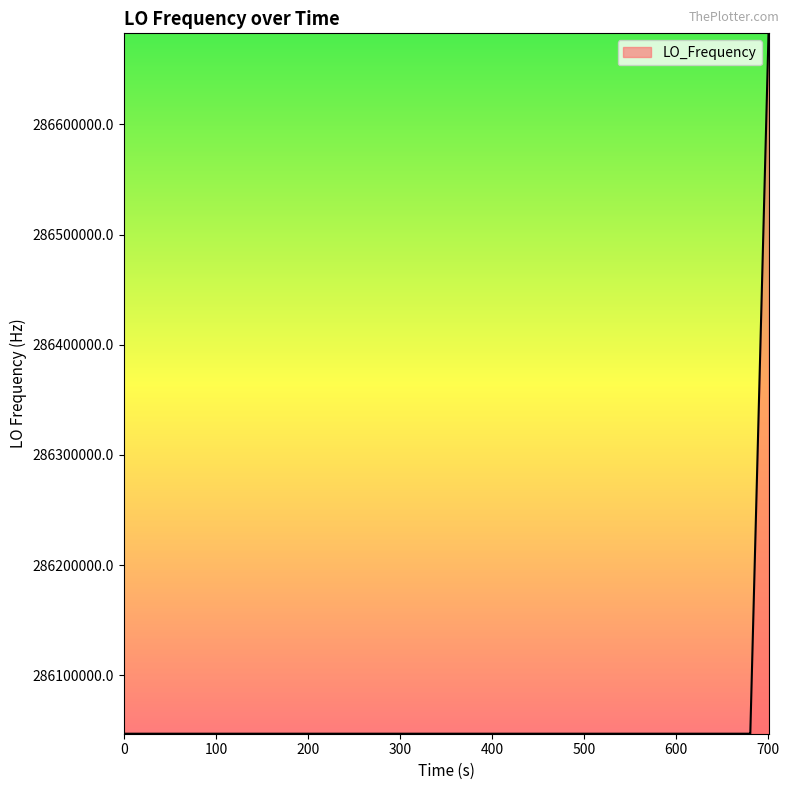

What is the difference between the maximum and second lowest values?

635710.5